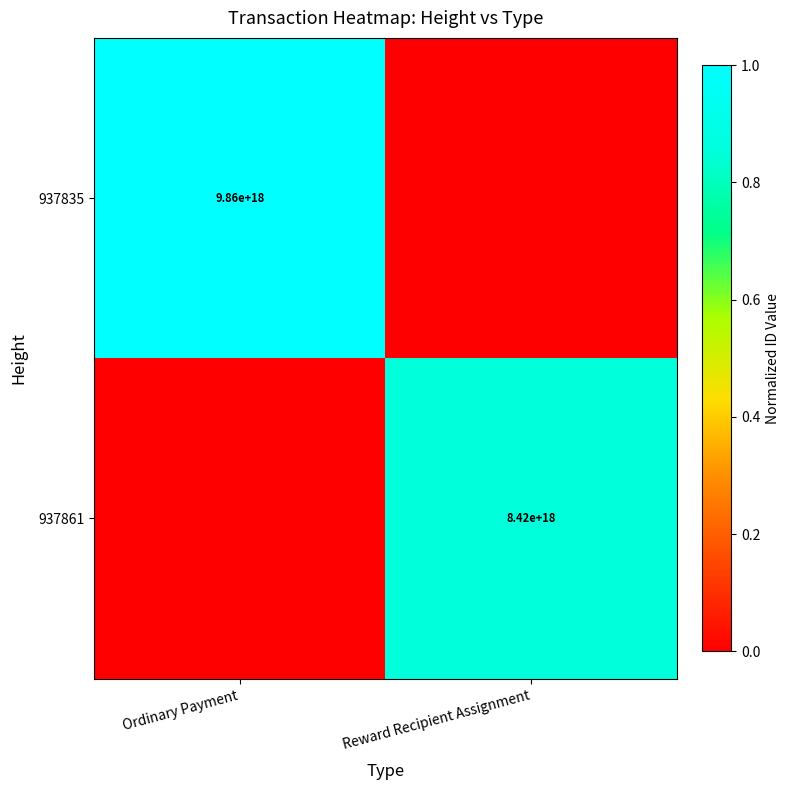

True or false: 937861 has a value of 8420000000000000000 at Reward Recipient Assignment.

True